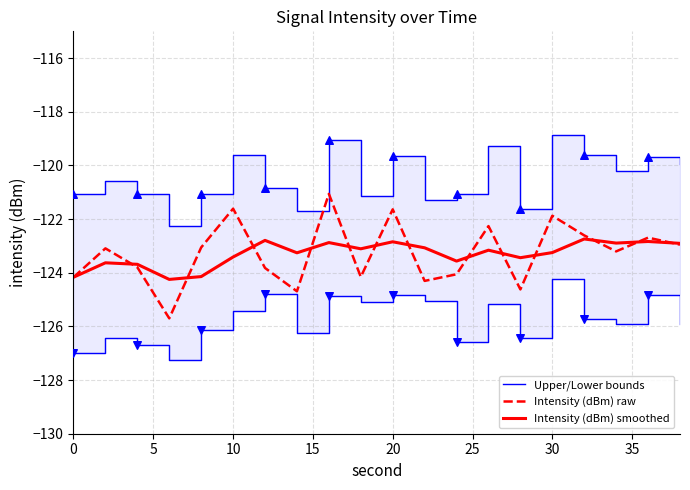

Which series contains the highest Y value?

Upper/Lower bounds